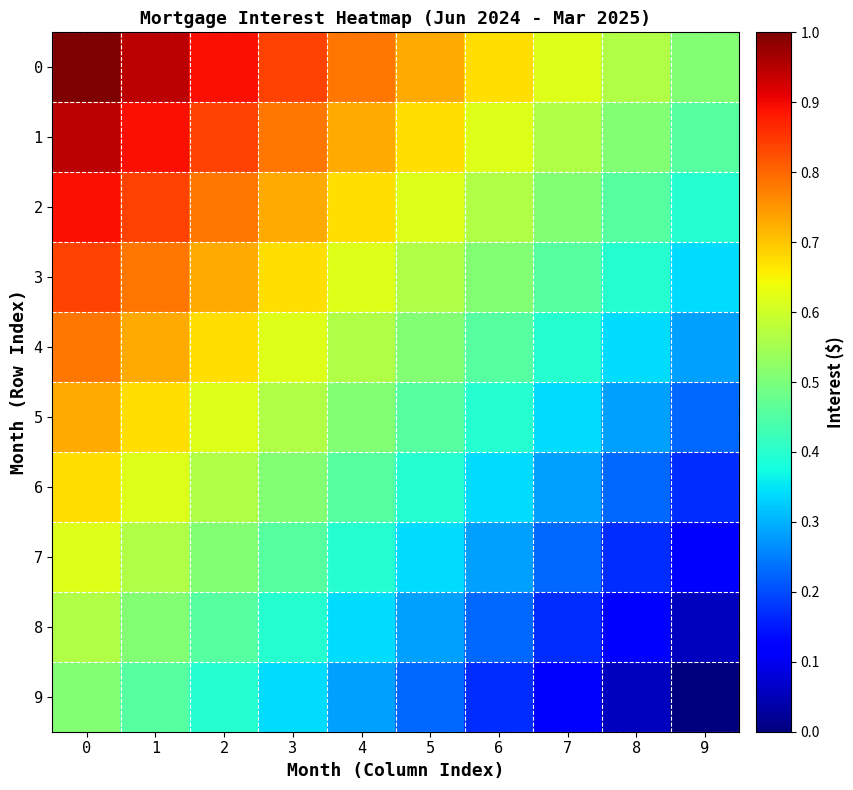

What is the total value across all series at 7?

3957.5